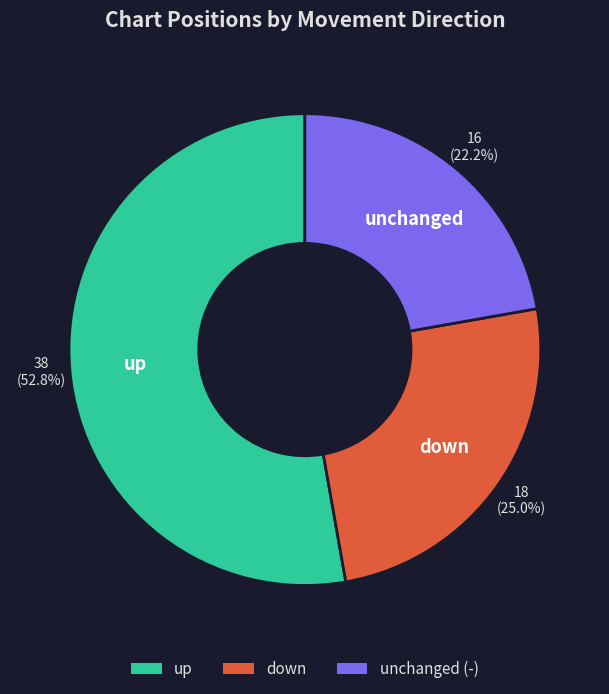

Does any single category account for the majority?

Yes